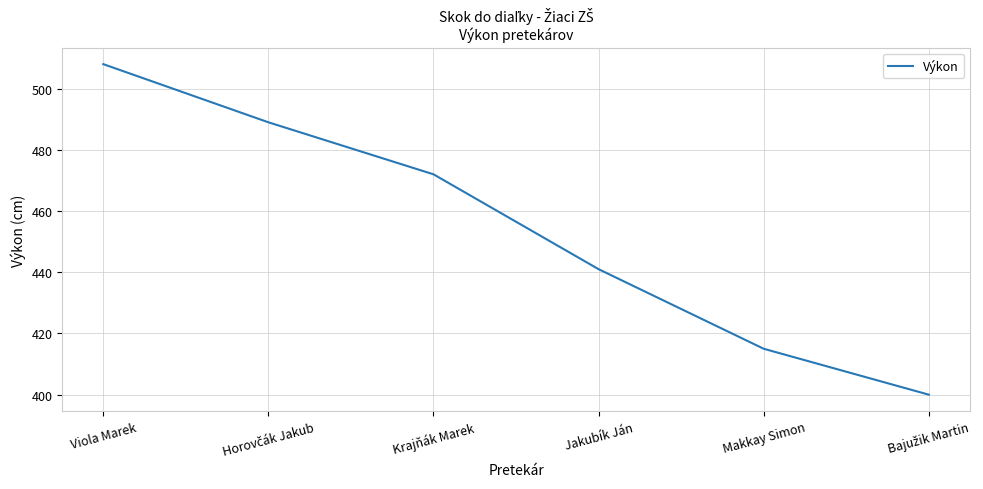

True or false: the data has more than 1 interior local peaks.

False